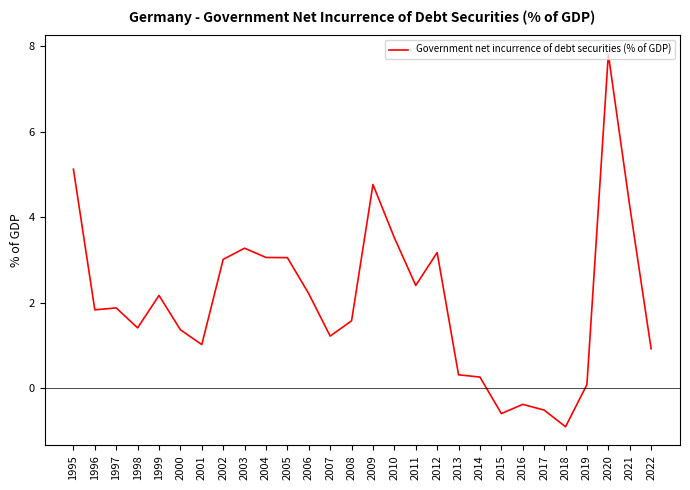

True or false: the data shows 1.4 at 2004.

False